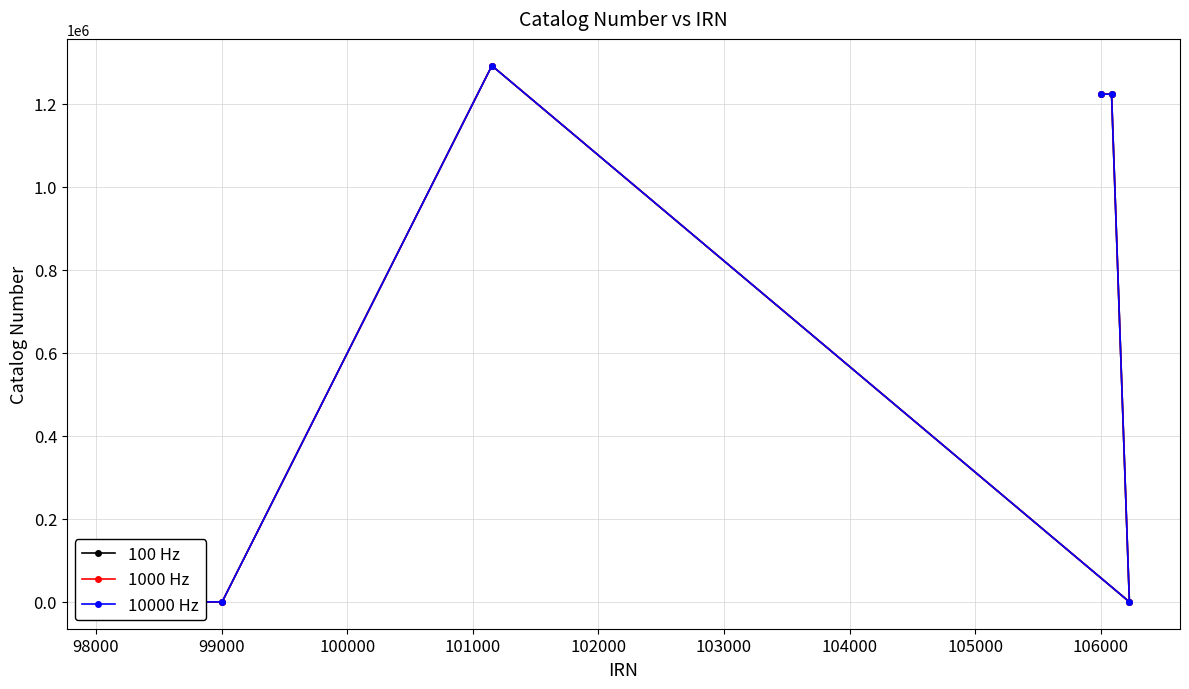

How many lines are shown in the chart?

3